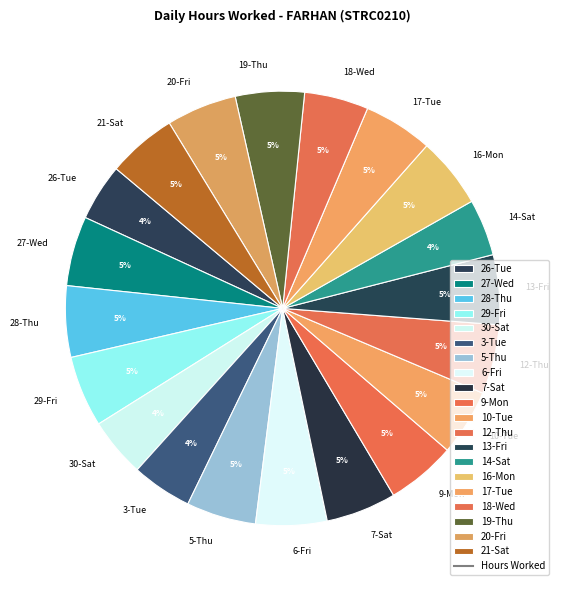

Do 27-Wed and 19-Thu together represent more than half of the pie?

No